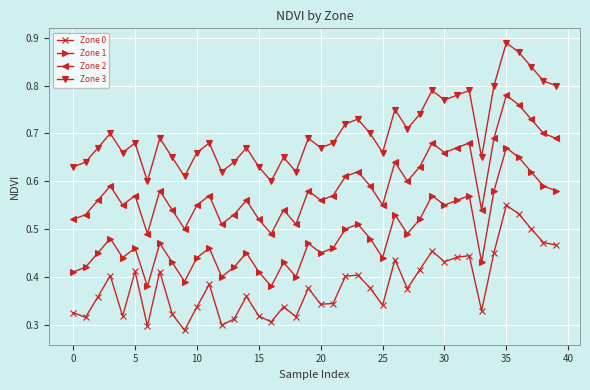

What is the sum of all Zone 2 values?

23.7